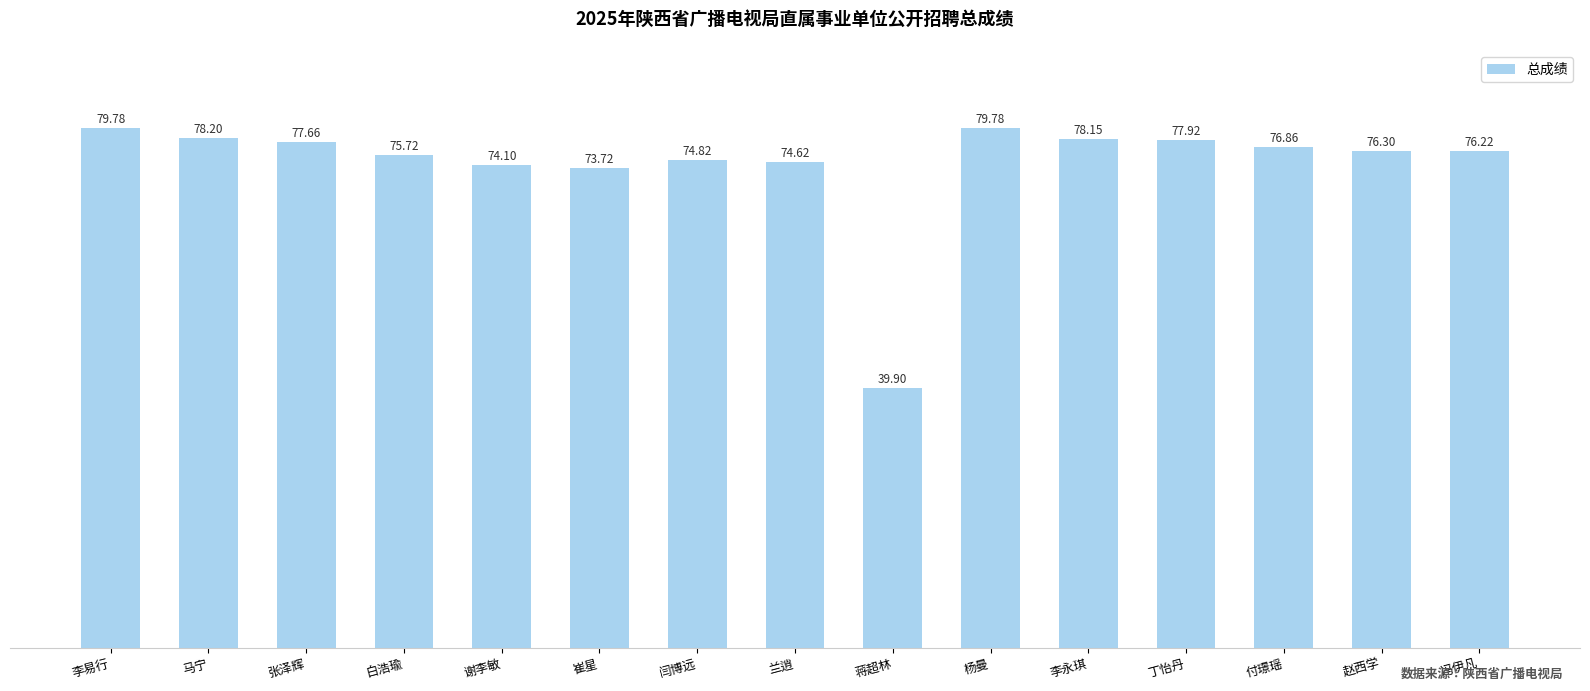

Reading left to right, list all the values displayed in this chart.

李易行=79.8	马宁=78.2	张泽辉=77.7	白浩瑜=75.7	谢李敏=74.1	崔星=73.7	闫博远=74.8	兰逍=74.6	蒋超林=39.9	杨曼=79.8	李永琪=78.2	丁怡丹=77.9	付璟瑶=76.9	赵西学=76.3	冯伊凡=76.2